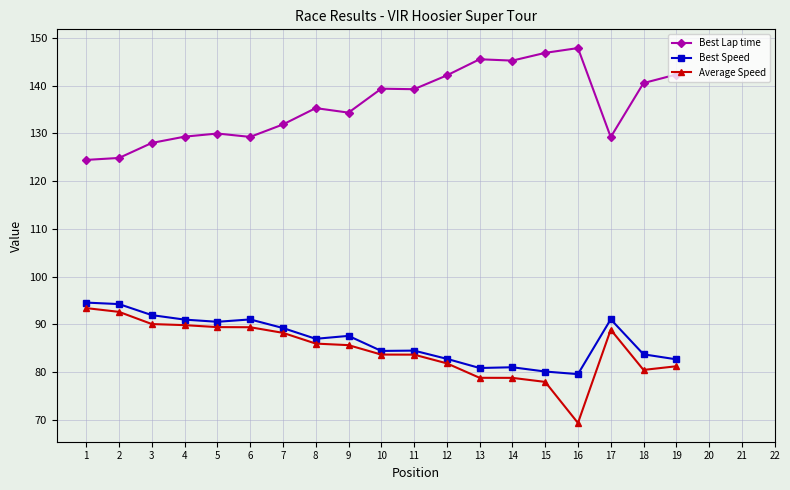

Is the value of Average Speed at 3 greater than the value of Best Lap time at 16?

No